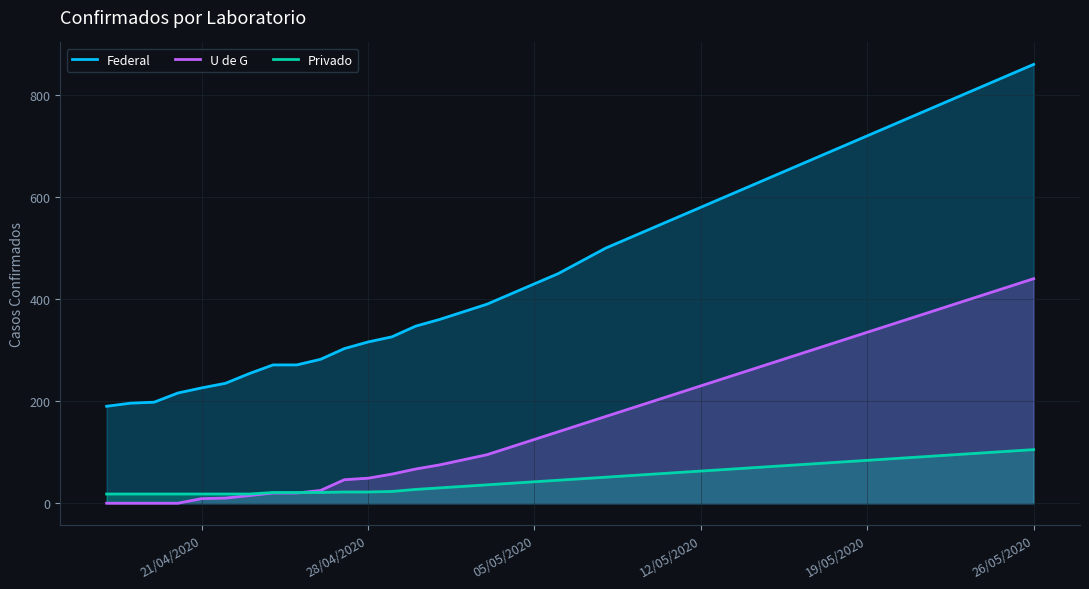

True or false: Federal and U de G intersect in this chart.

False